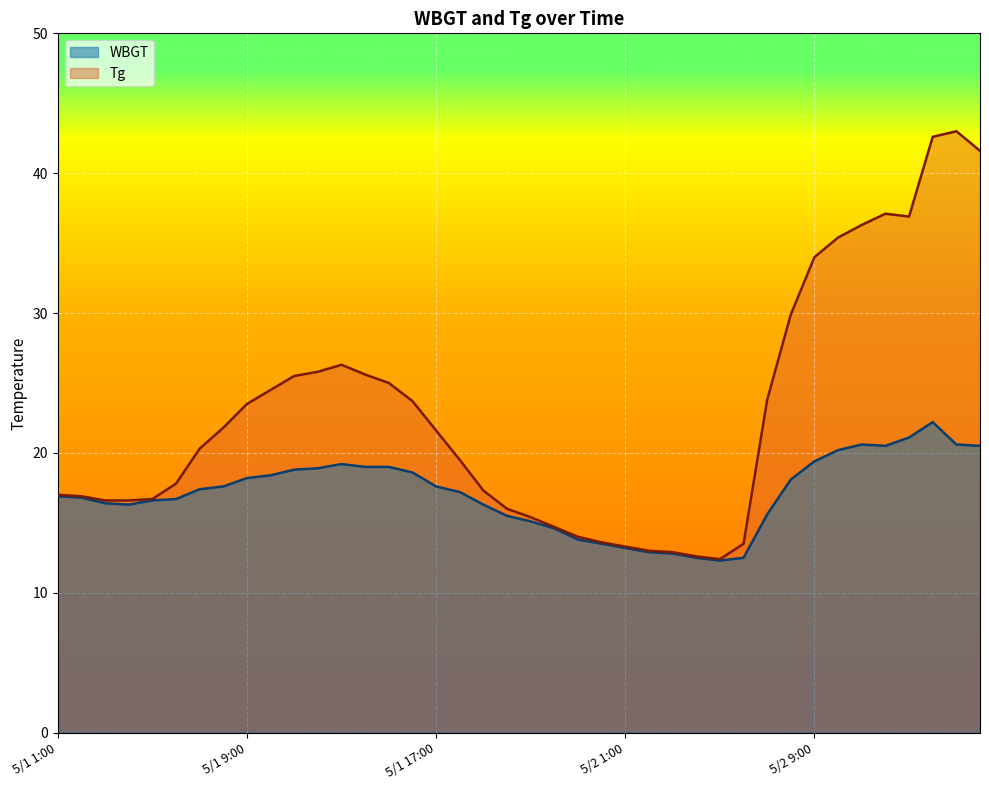

How many distinct data groups are displayed?

2